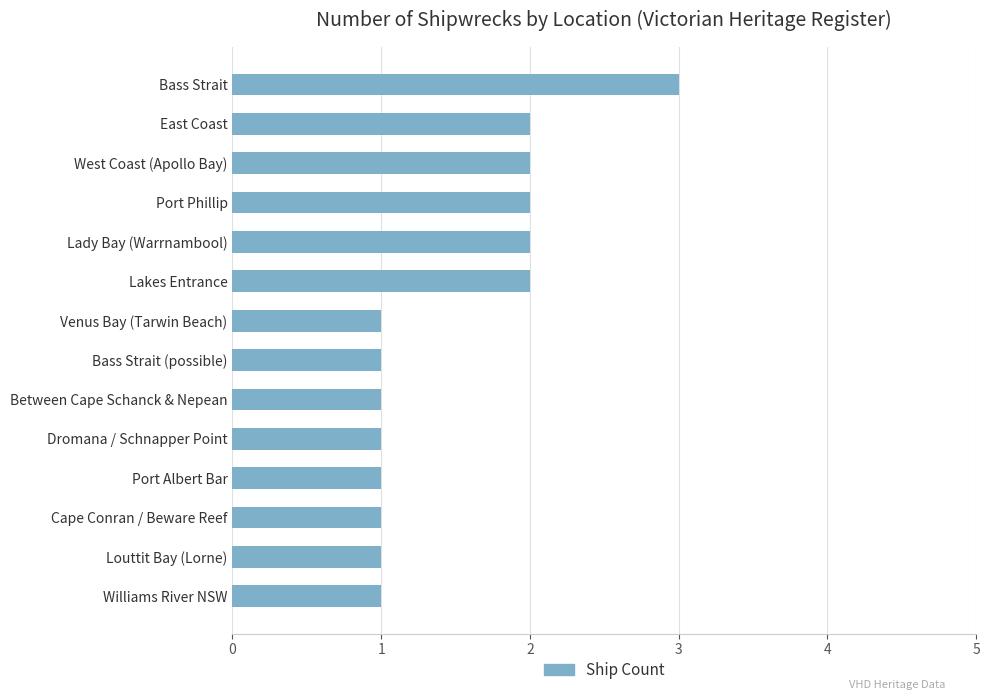

Reading top to bottom, list all the values displayed in this chart.

3	2	2	2	2	2	1	1	1	1	1	1	1	1